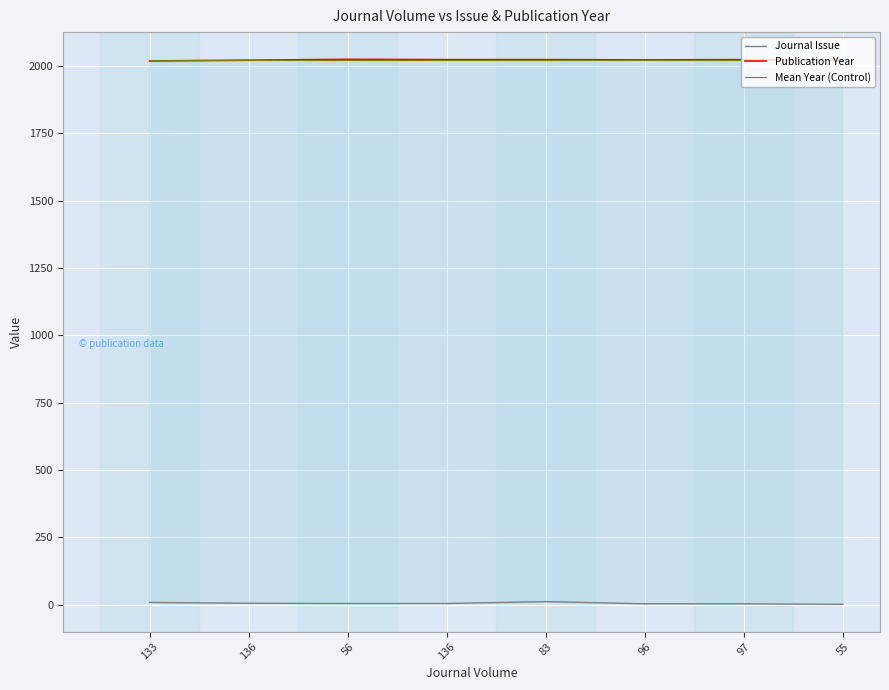

What is the maximum value for Publication Year?

2024.0